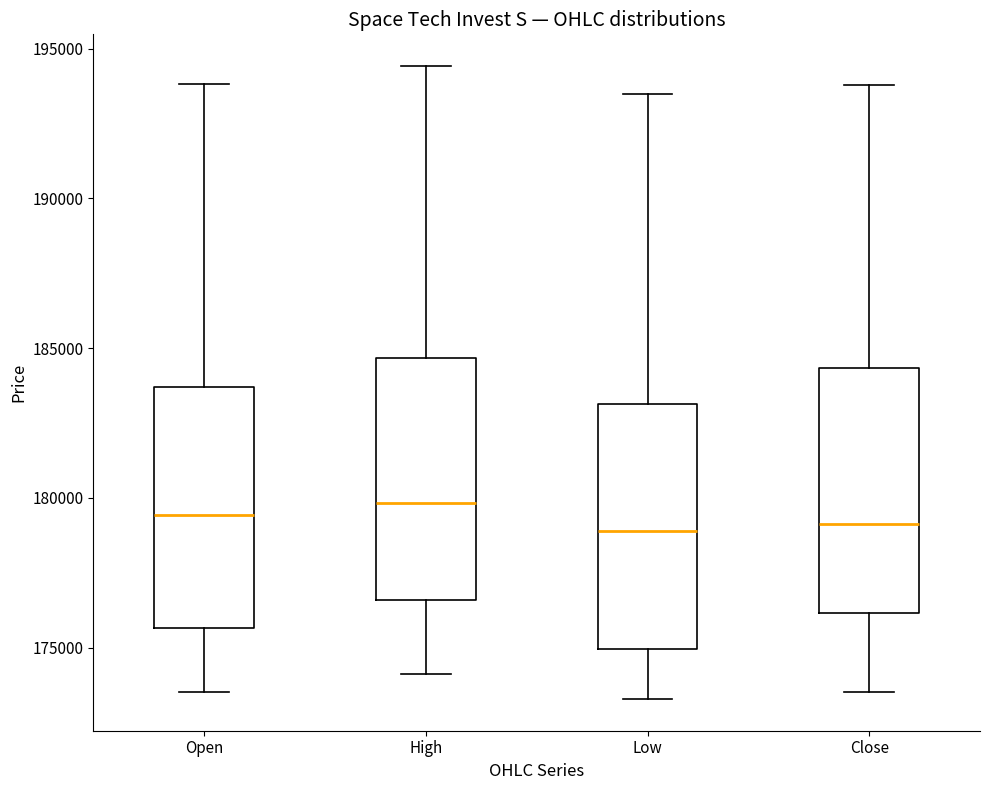

Reading left to right, transcribe this box plot: for each box, give where its median line is, the range the box spans, and where its two whiskers end, as read against the y-axis. The values are not printed on the chart, so give them approximately, as read against the axis.

Open: median 179500, box 175500 to 183500, whiskers 173500 to 194000
High: median 180000, box 176500 to 184500, whiskers 174000 to 194500
Low: median 179000, box 175000 to 183000, whiskers 173500 to 193500
Close: median 179000, box 176000 to 184500, whiskers 173500 to 194000